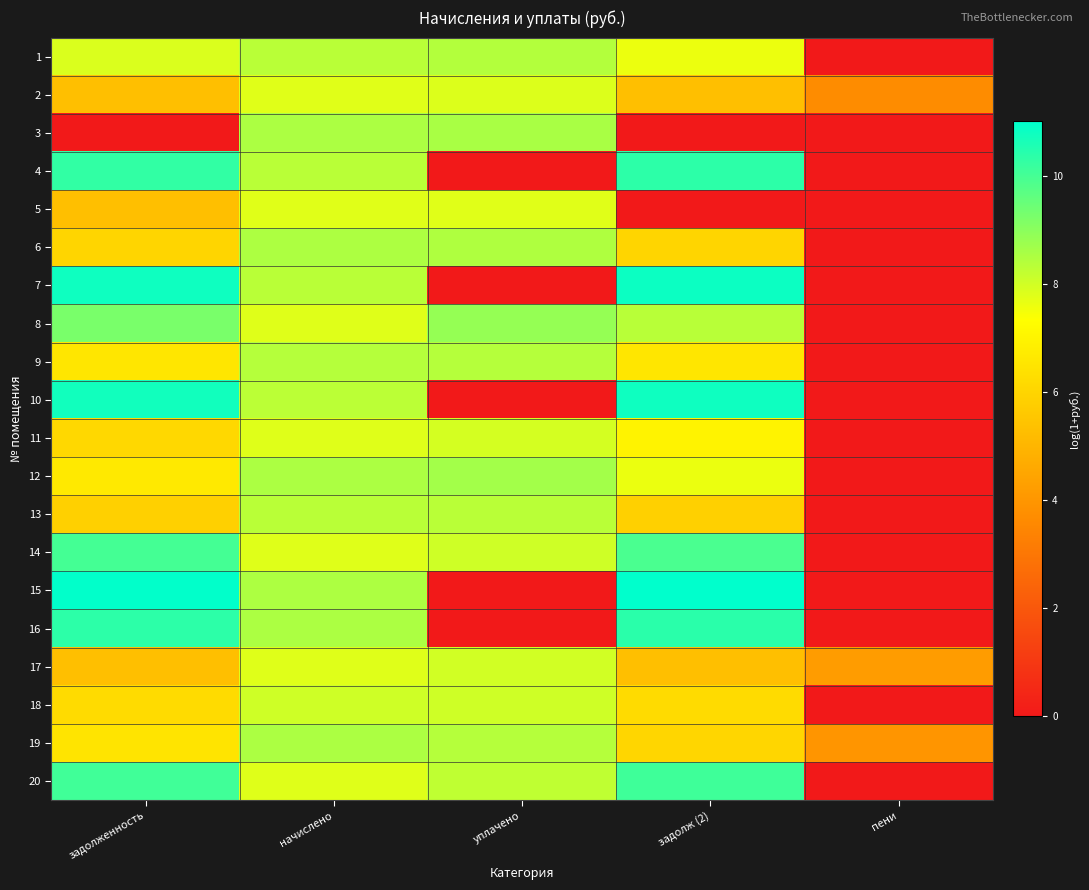

Reading right to left, what are all the values shown in this chart?

1: пени=0.0	задолж (2)=7.6	уплачено=8.4	начислено=8.3	задолженность=7.8
2: пени=3.7	задолж (2)=5.3	уплачено=7.8	начислено=7.8	задолженность=5.3
3: пени=0.0	задолж (2)=0.0	уплачено=8.6	начислено=8.5	задолженность=0.0
4: пени=0.0	задолж (2)=10.3	уплачено=0.0	начислено=8.3	задолженность=10.3
5: пени=0.0	задолж (2)=0.0	уплачено=7.8	начислено=7.8	задолженность=5.3
6: пени=0.0	задолж (2)=6.0	уплачено=8.5	начислено=8.5	задолженность=6.0
7: пени=0.0	задолж (2)=10.8	уплачено=0.0	начислено=8.3	задолженность=10.8
8: пени=0.0	задолж (2)=8.3	уплачено=8.9	начислено=7.8	задолженность=9.3
9: пени=0.0	задолж (2)=6.6	уплачено=8.4	начислено=8.4	задолженность=6.6
10: пени=0.0	задолж (2)=10.8	уплачено=0.0	начислено=8.3	задолженность=10.7
11: пени=0.0	задолж (2)=7.0	уплачено=7.9	начислено=7.8	задолженность=6.1
12: пени=0.0	задолж (2)=7.6	уплачено=8.7	начислено=8.5	задолженность=6.7
13: пени=0.0	задолж (2)=5.8	уплачено=8.3	начислено=8.3	задолженность=5.8
14: пени=0.0	задолж (2)=9.9	уплачено=8.0	начислено=7.8	задолженность=10.0
15: пени=0.0	задолж (2)=11.0	уплачено=0.0	начислено=8.5	задолженность=11.0
16: пени=0.0	задолж (2)=10.4	уплачено=0.0	начислено=8.5	задолженность=10.3
17: пени=4.2	задолж (2)=5.3	уплачено=8.0	начислено=7.8	задолженность=5.3
18: пени=0.0	задолж (2)=6.2	уплачено=8.0	начислено=8.0	задолженность=6.2
19: пени=4.0	задолж (2)=6.0	уплачено=8.4	начислено=8.5	задолженность=6.5
20: пени=0.0	задолж (2)=10.1	уплачено=8.2	начислено=7.8	задолженность=10.1